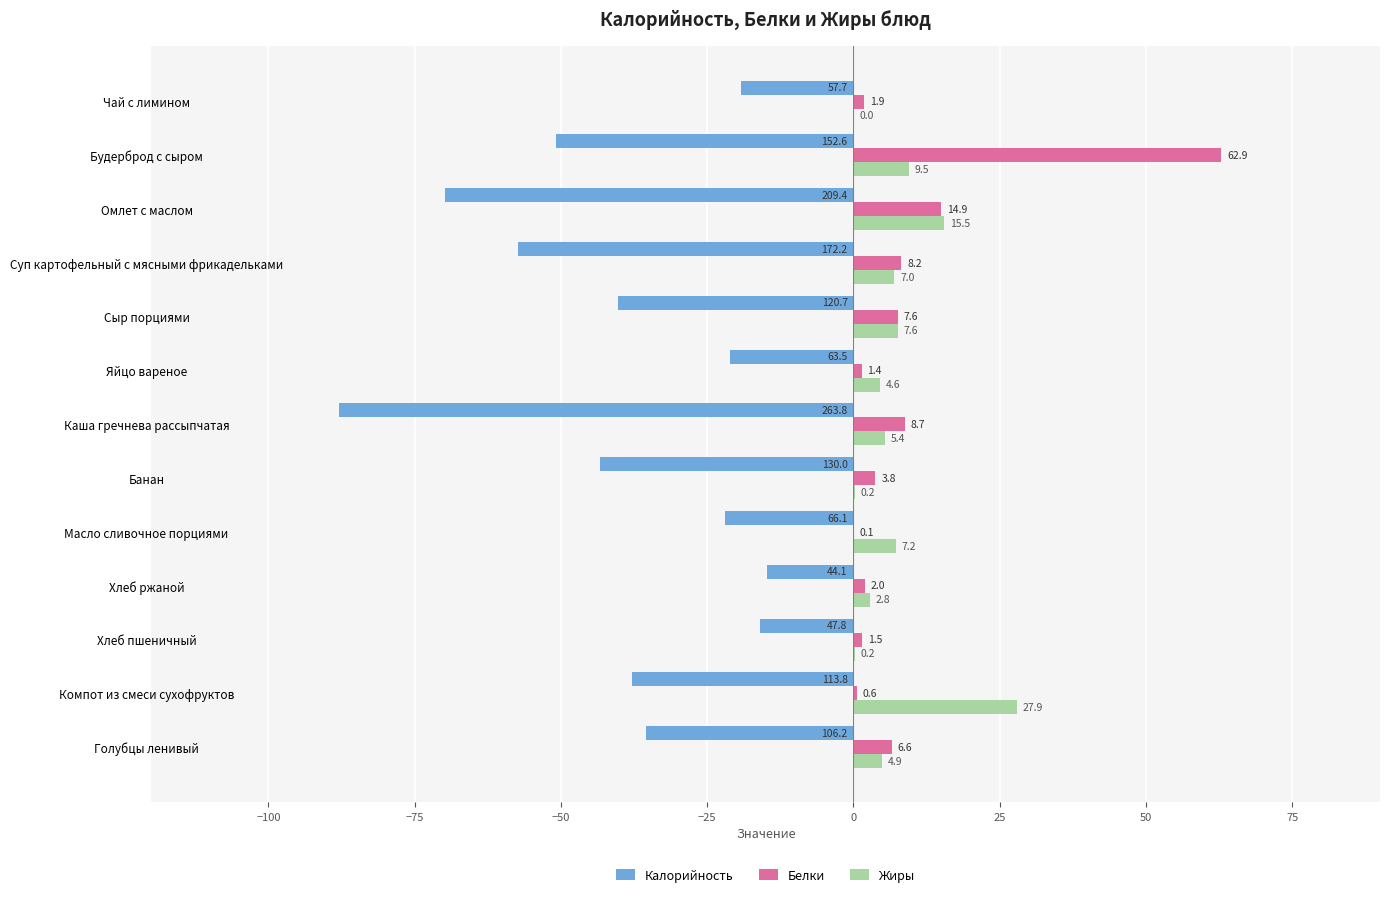

The value of Белки at Хлеб пшеничный is 1.5. True or false?

True